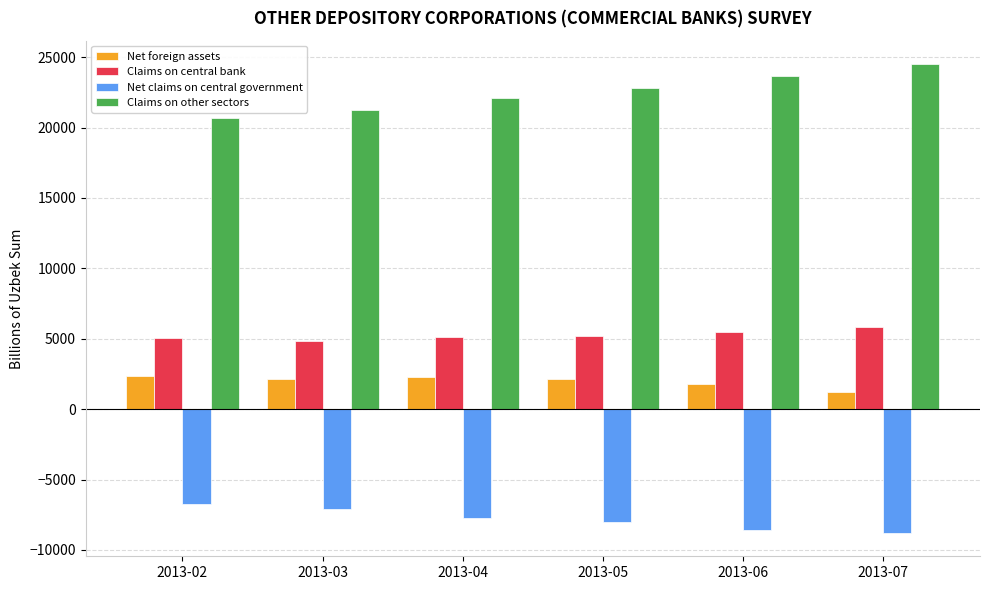

What is the difference between the highest and lowest values at 2013-02?

27383.0